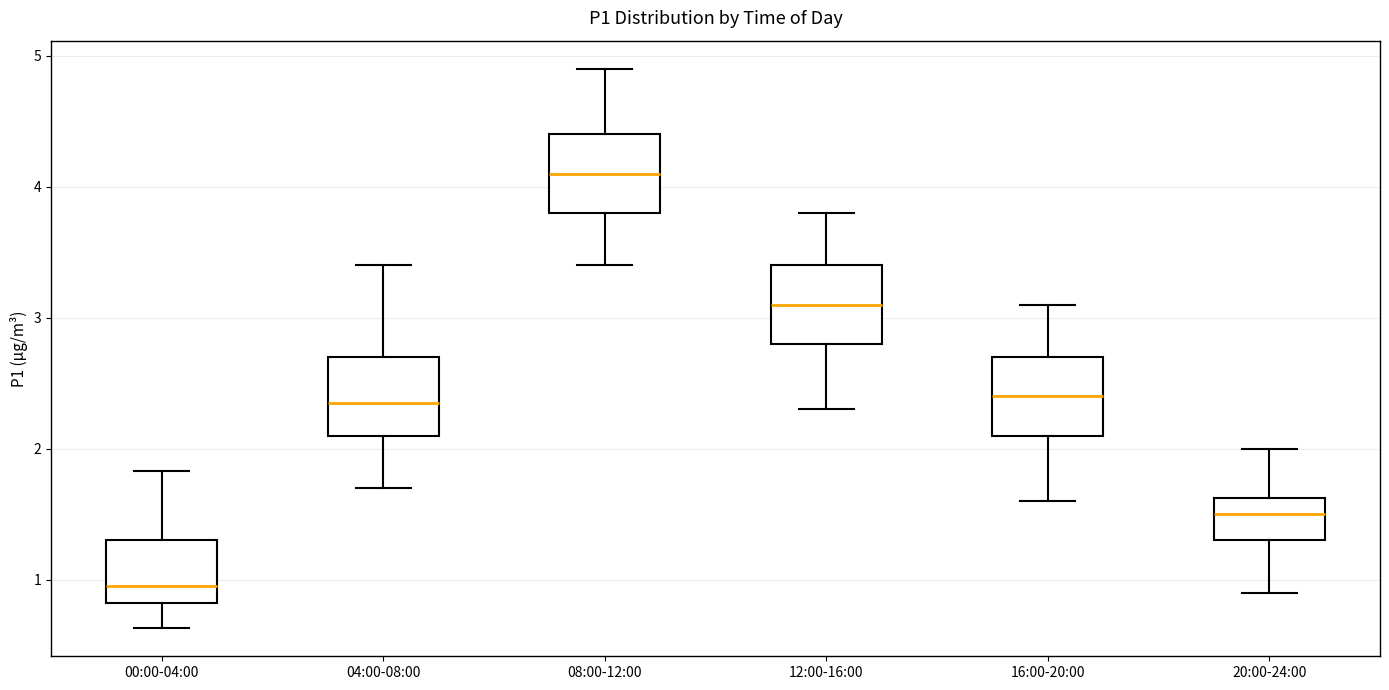

Which box has the lowest median line?

00:00-04:00